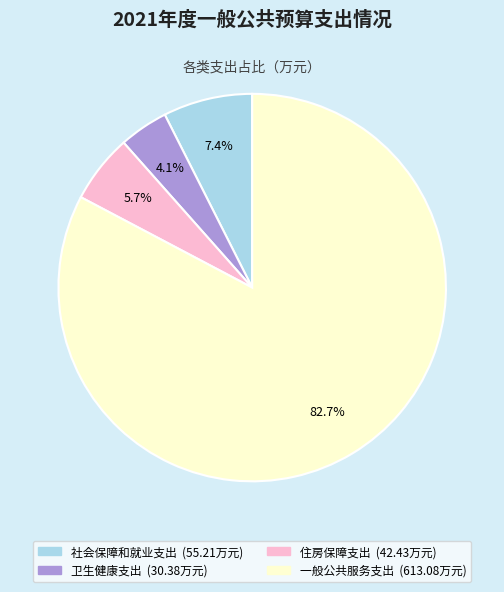

Which has a higher value, 住房保障支出 or 社会保障和就业支出?

社会保障和就业支出